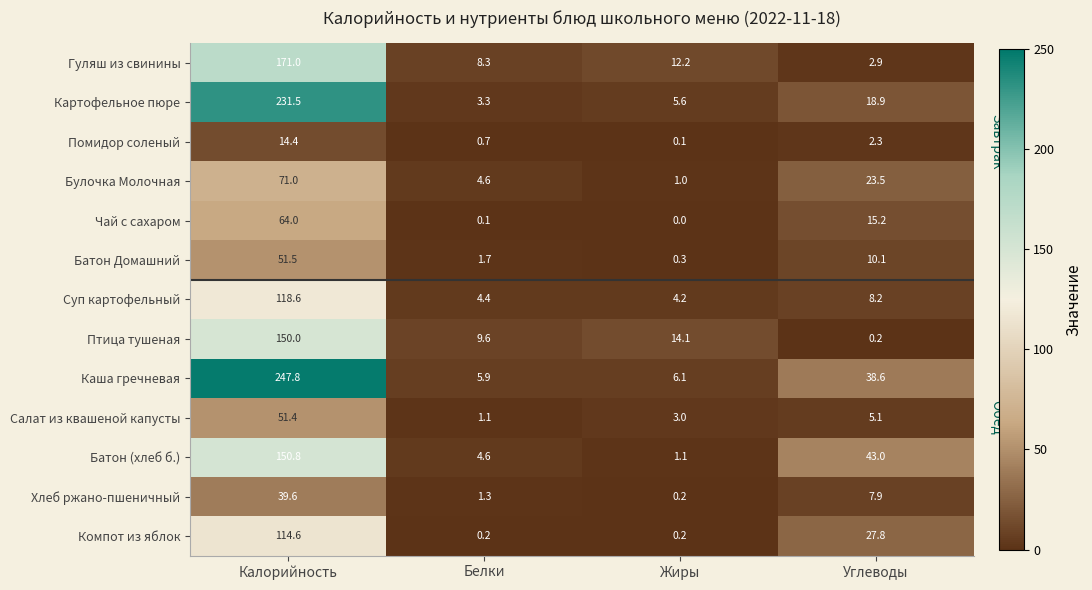

What is the approximate value of Каша гречневая at Калорийность?

247.8